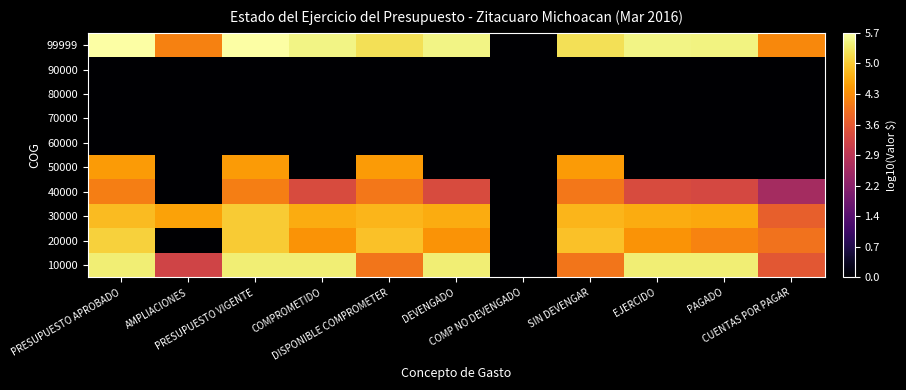

What is the greatest value displayed?

5.7